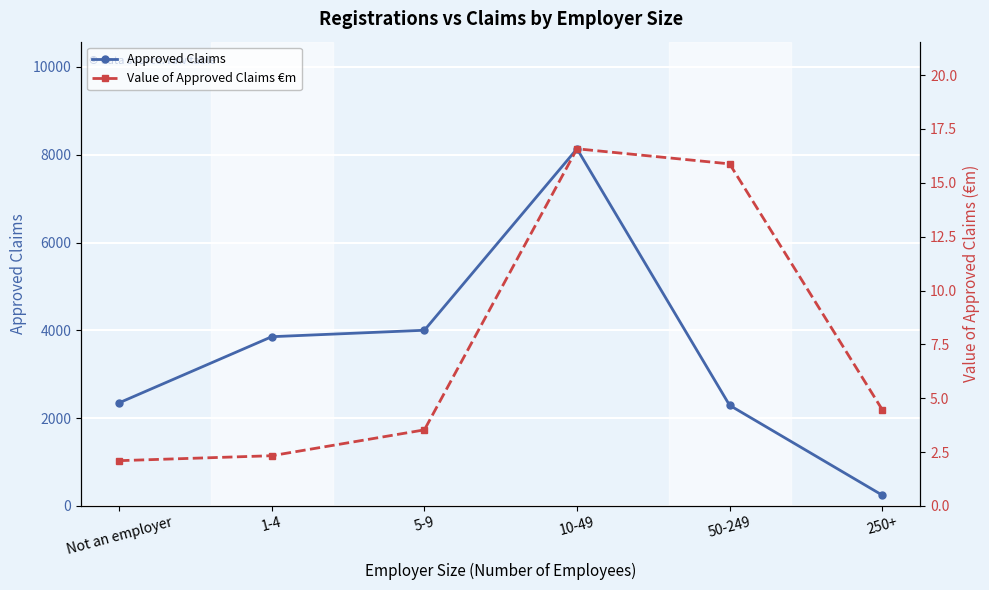

How many interior local peaks does the Value of Approved Claims €m series have?

1